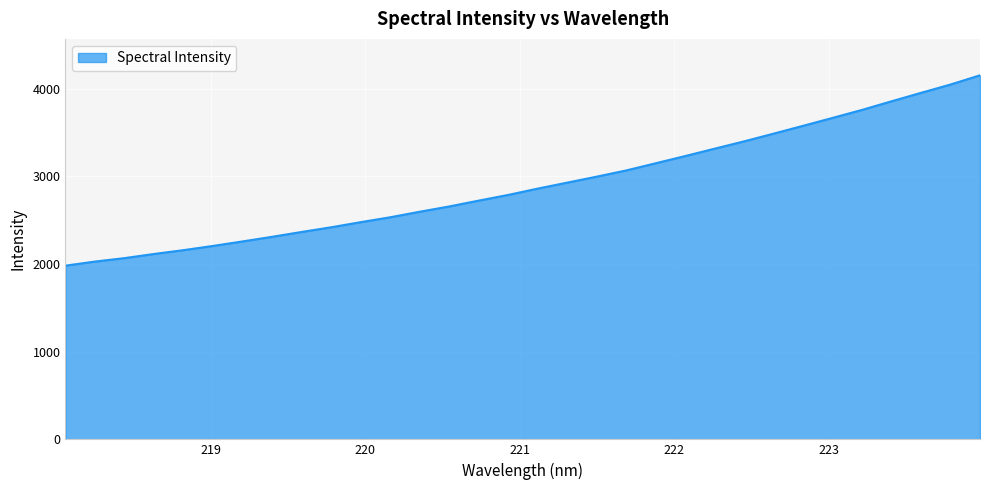

What is the minimum value shown in the chart?

1981.3